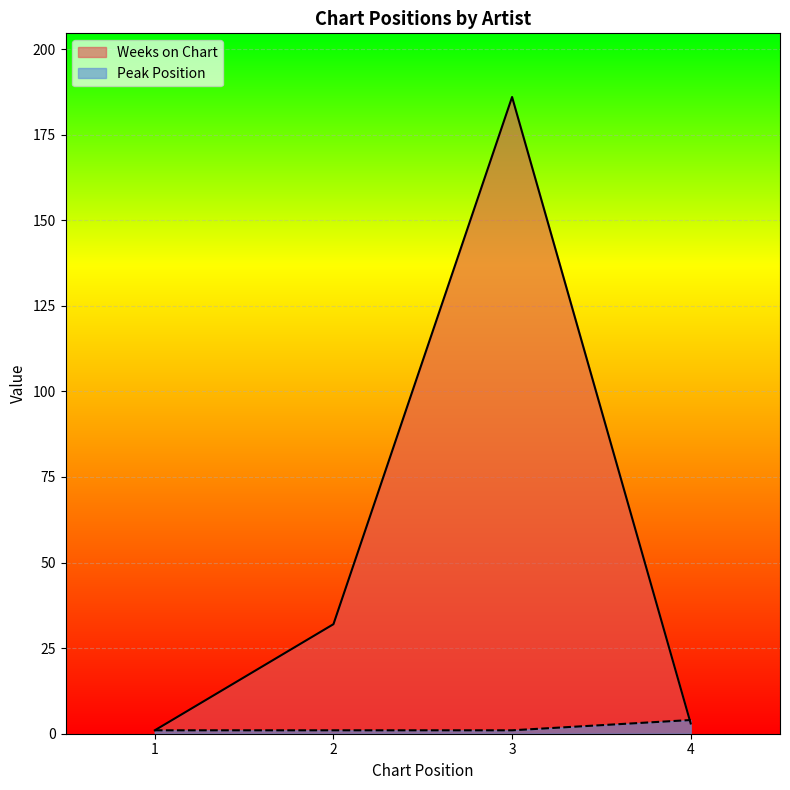

What are all the series names shown in the legend?

Weeks on Chart, Peak Position